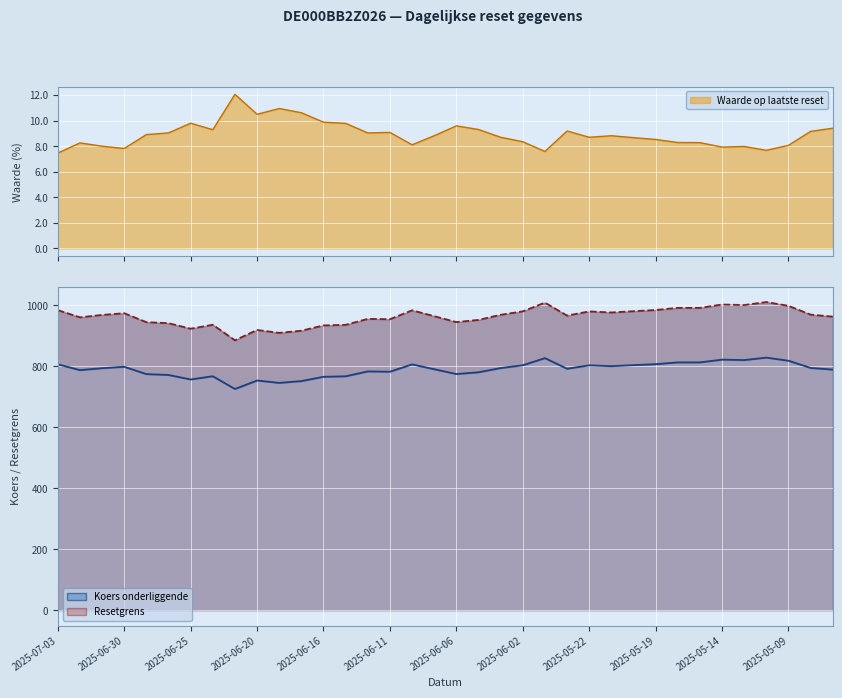

At how many categories does at least one series exceed 563?

36